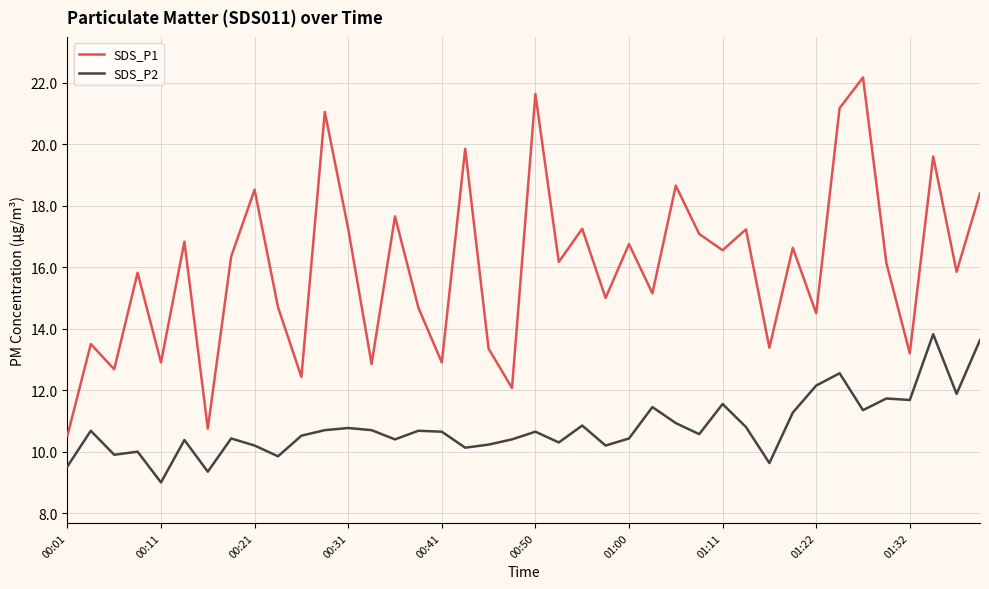

Rank the series by their maximum value, from lowest to highest.

SDS_P2, SDS_P1